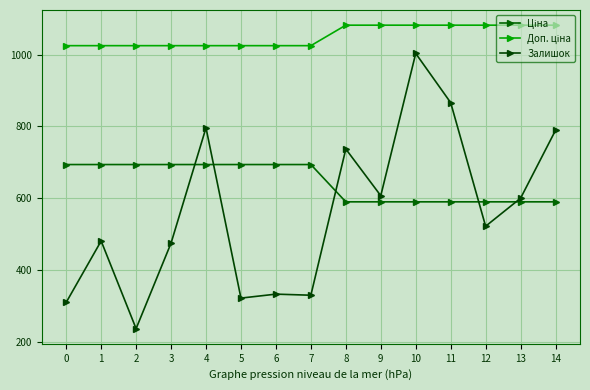

List the series in order of their overall mean, lowest first.

Залишок, Ціна, Доп. ціна